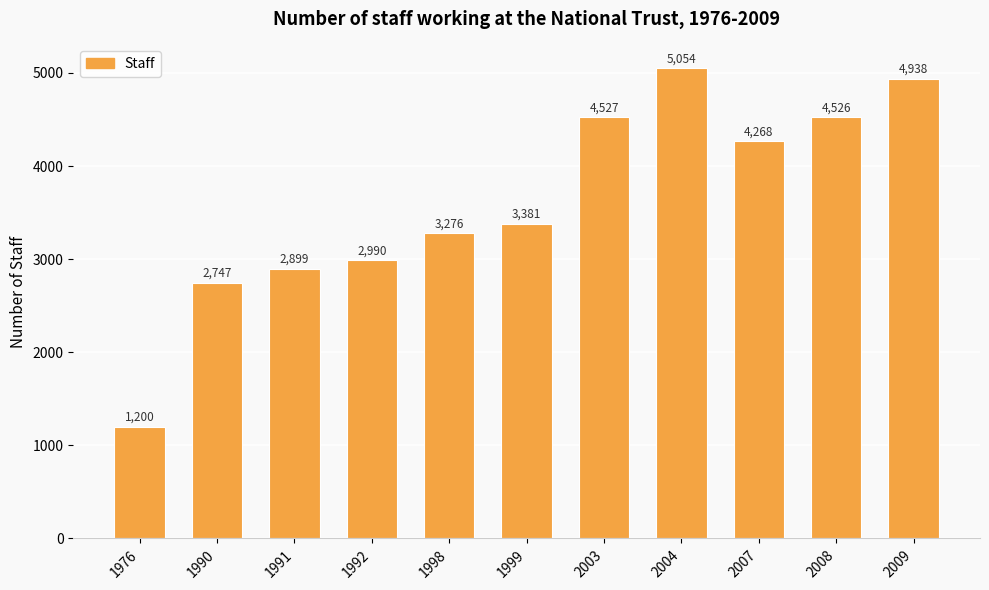

At which label is the value closest to 3127?

1992